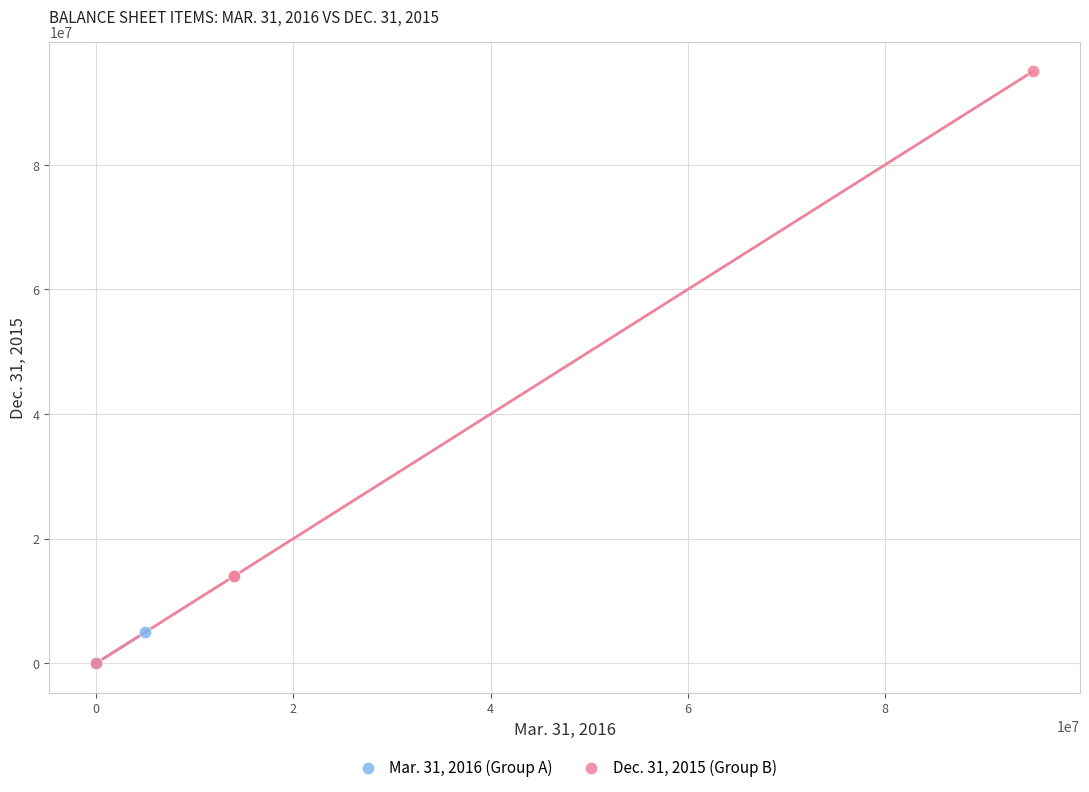

Which series has the widest spread of Y values?

Dec. 31, 2015 (Group B)